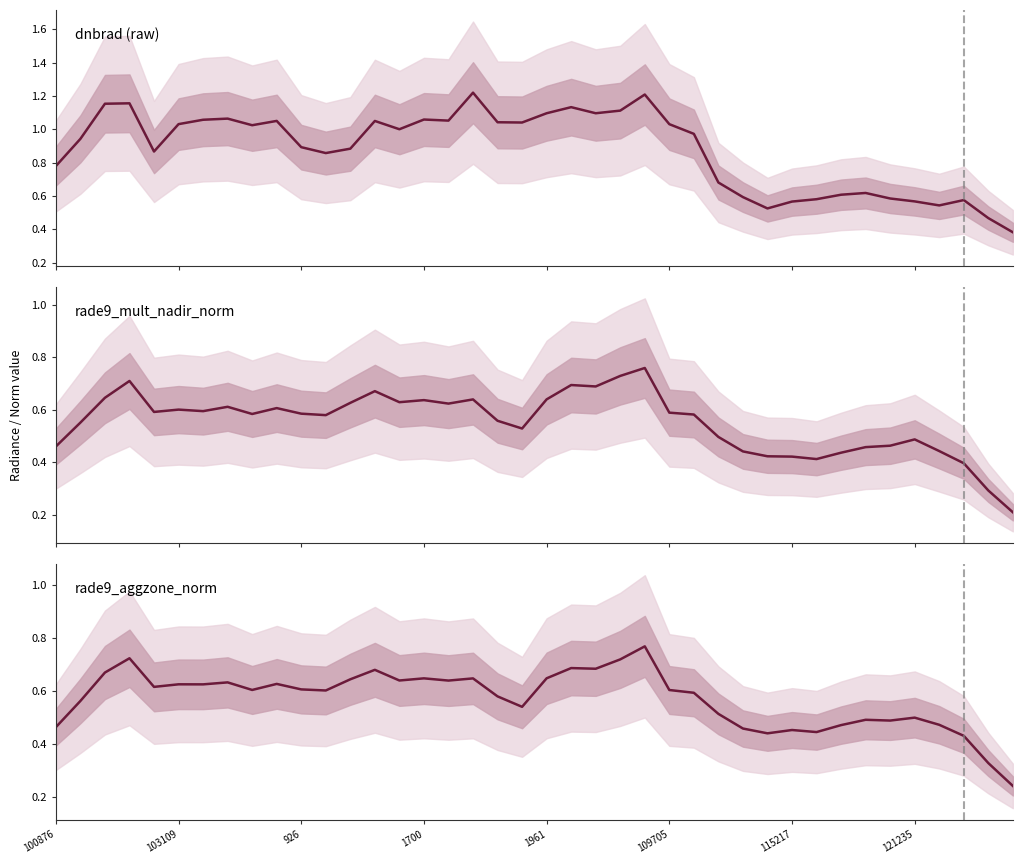

Rank the series at 12 from lowest to highest value.

rade9_mult_nadir_norm, rade9_aggzone_norm, dnbrad (raw)